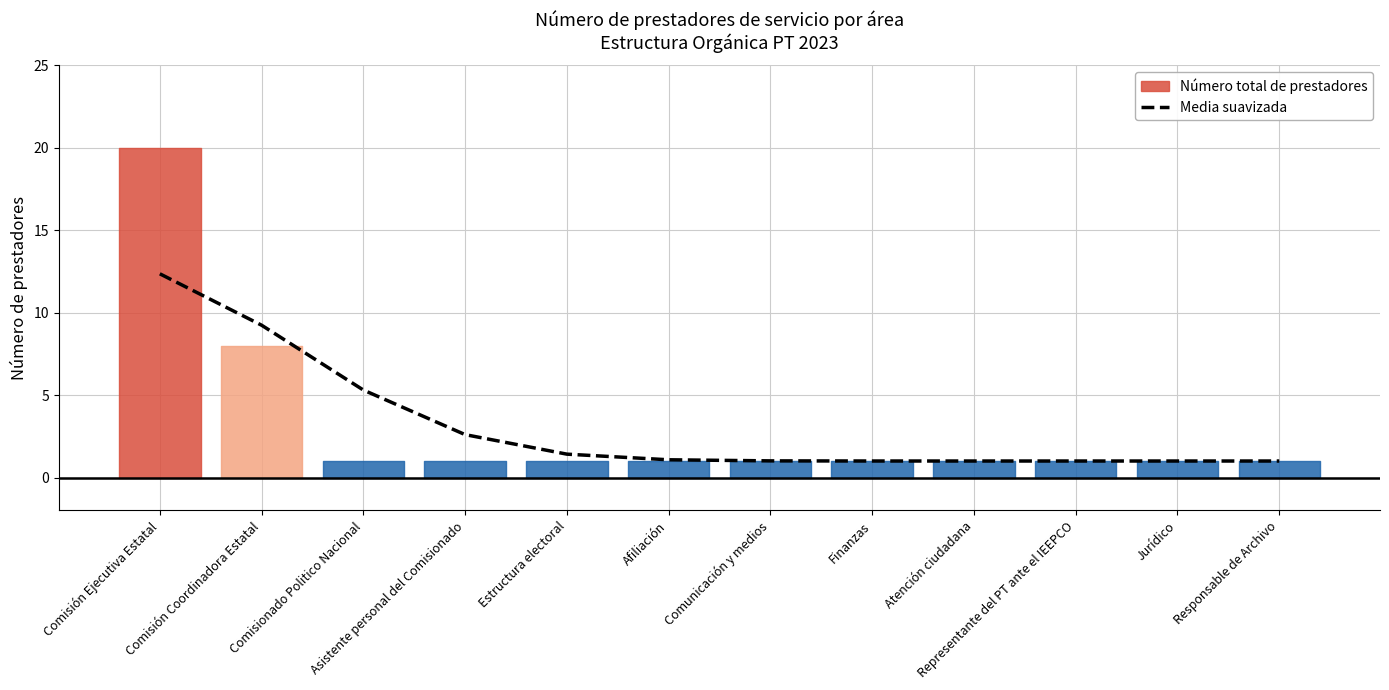

What is the change in value from Asistente personal del Comisionado to Afiliación?

-1.5